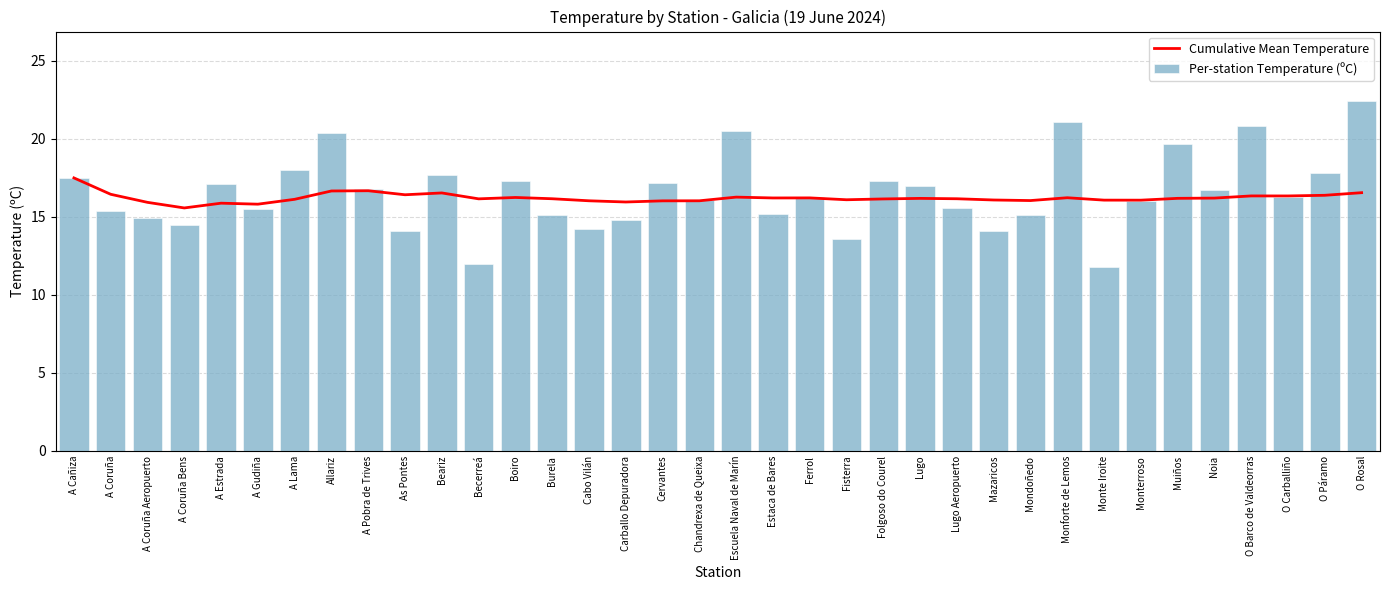

Which series has the largest total across all categories?

Per-station Temperature (ºC)